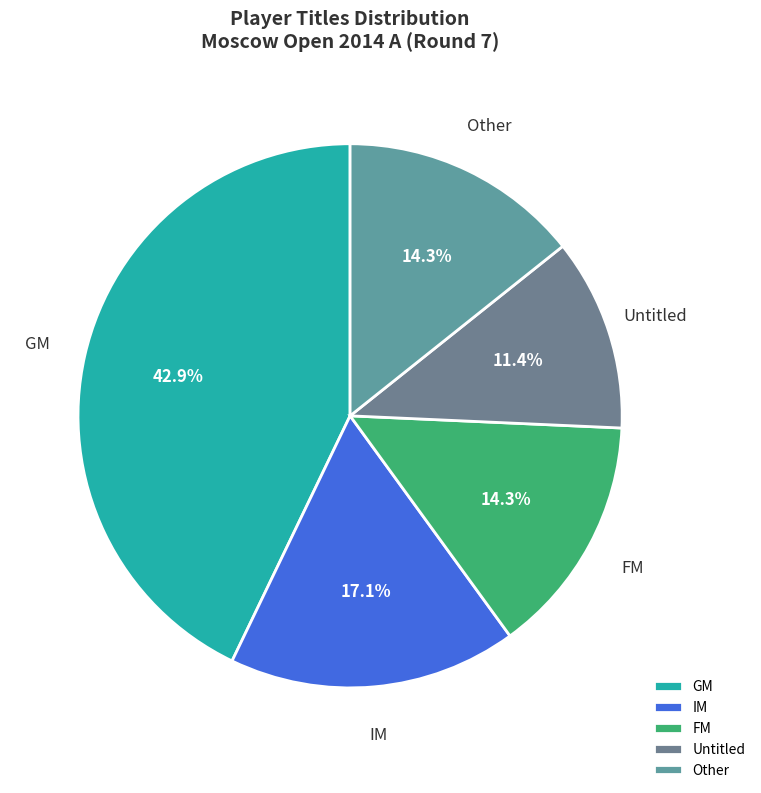

What is the ratio of the value at GM to the value at IM?

2.5